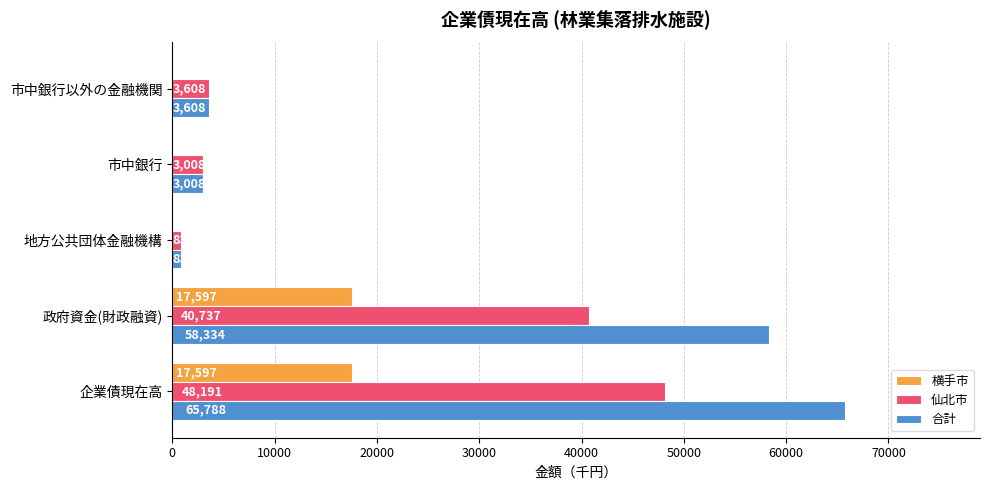

Is the value of 横手市 at 市中銀行以外の金融機関 greater than the value of 仙北市 at 市中銀行以外の金融機関?

No